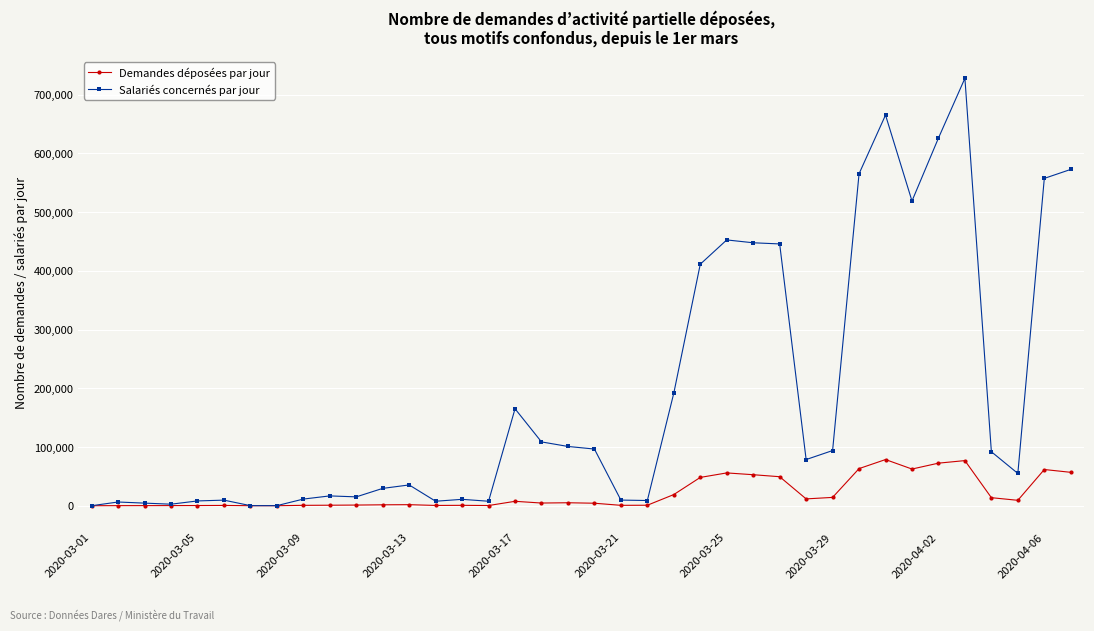

Rank the series by their average value, from lowest to highest.

Demandes déposées par jour, Salariés concernés par jour